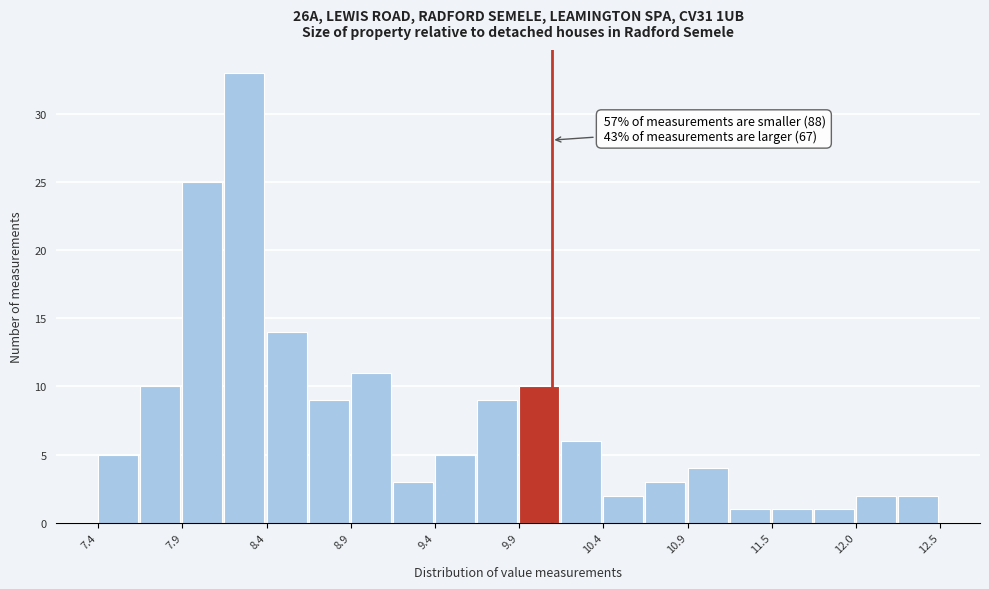

Around what value on the x-axis is the tallest bar? Give the approximate position of its centre, as read against the axis.

8.3